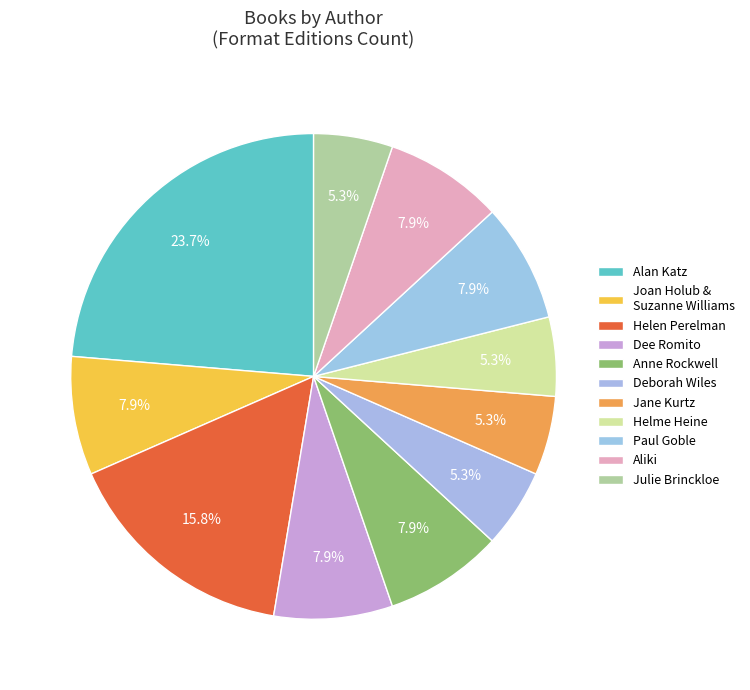

Does any single category account for the majority?

No